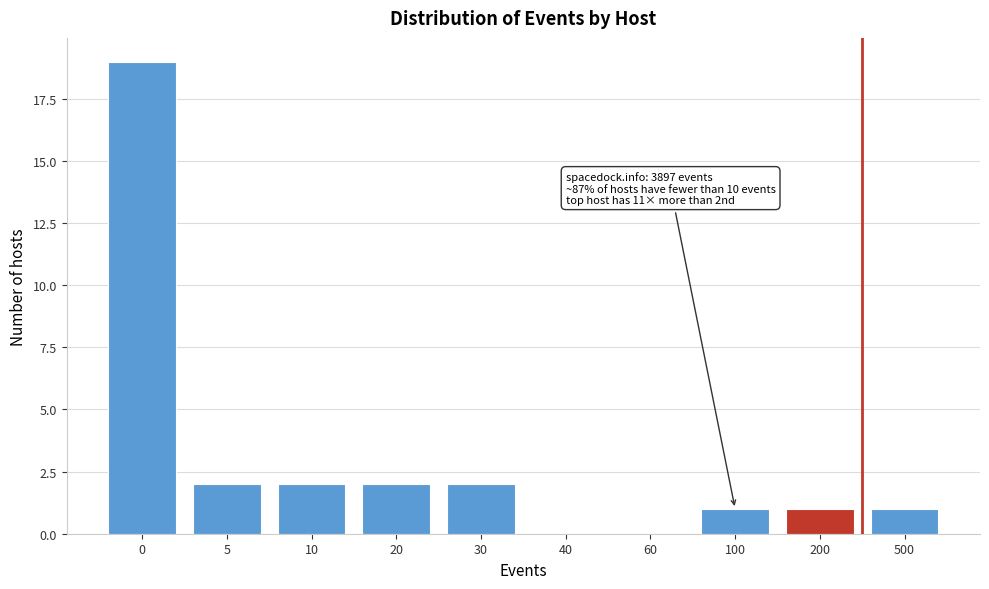

Reading right to left, transcribe all the data shown in this chart.

500=1	200=1	100=1	60=0	40=0	30=2	20=2	10=2	5=2	0=19